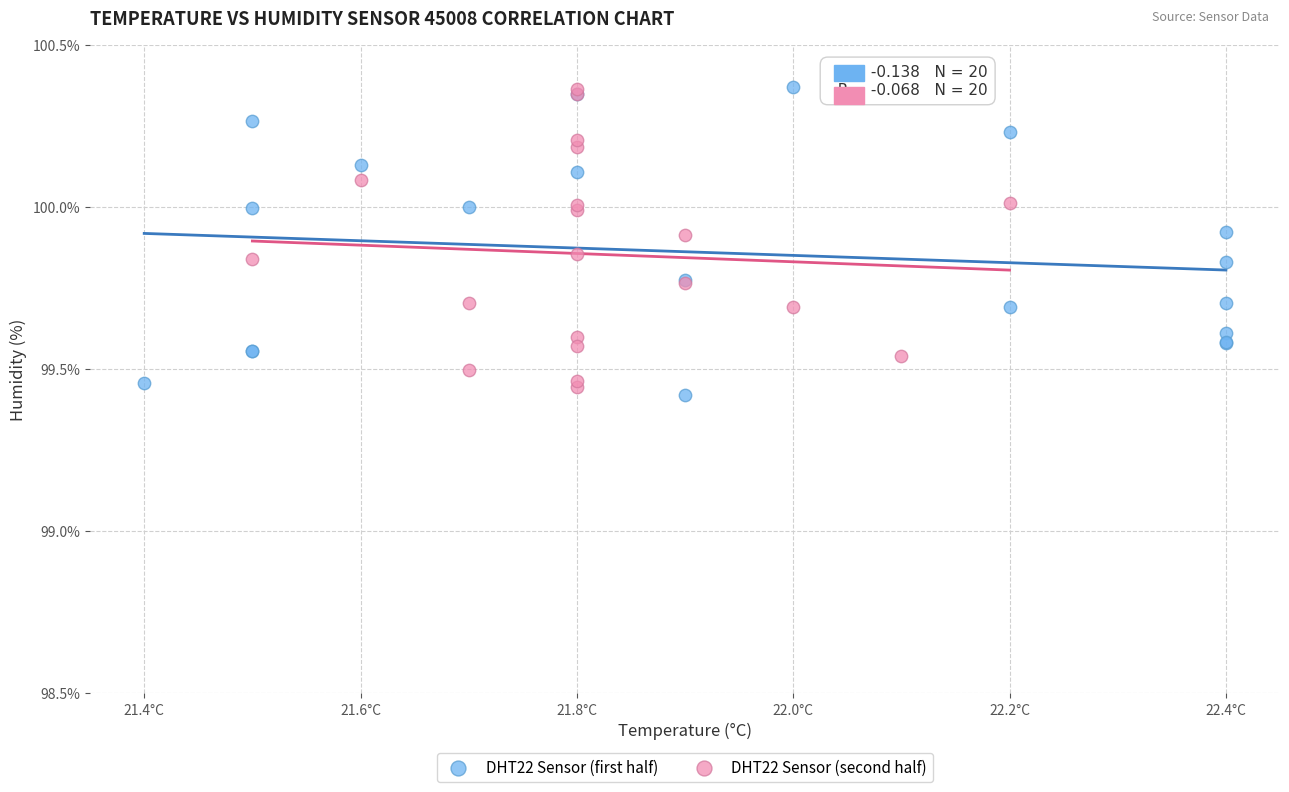

What are all the series names shown in the legend?

DHT22 Sensor (first half), DHT22 Sensor (second half)